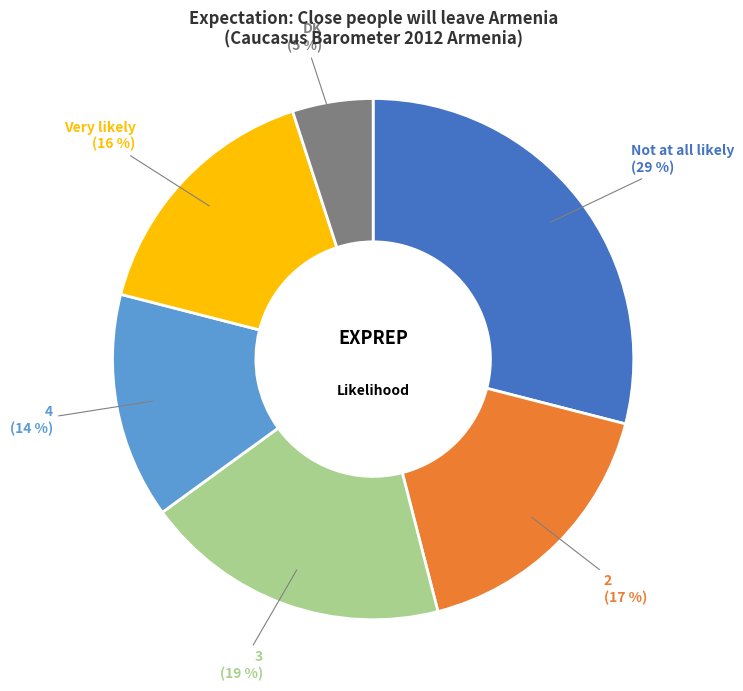

To the nearest percent, what is the average slice percentage?

17%